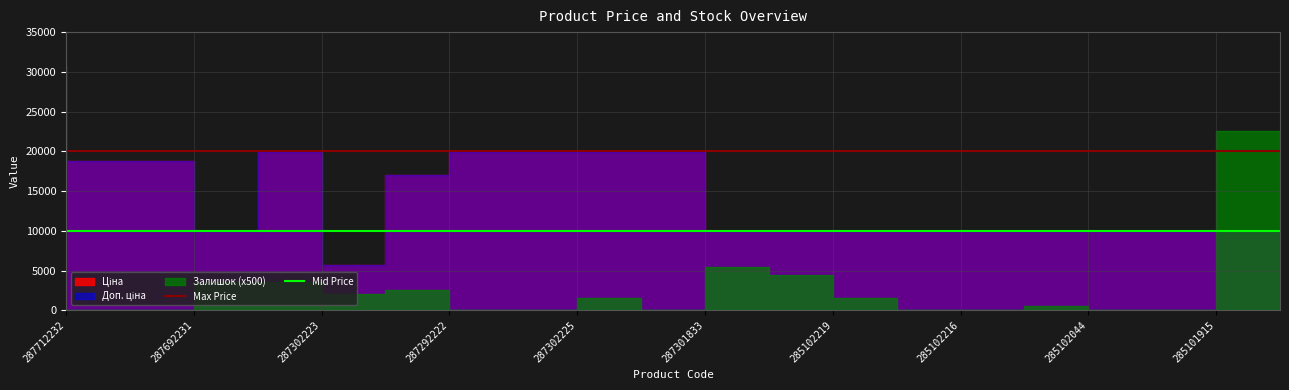

Which series has the largest total across all categories?

Max Price